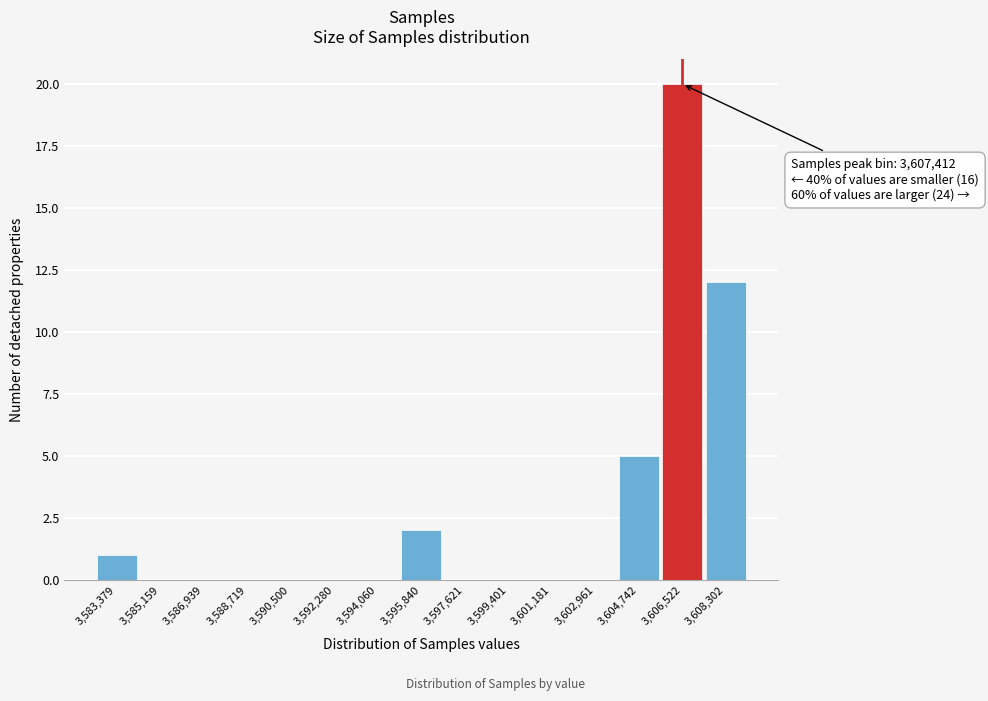

Reading left to right, list all the values displayed in this chart.

3,583,379=1	3,585,159=0	3,586,939=0	3,588,719=0	3,590,500=0	3,592,280=0	3,594,060=0	3,595,840=2	3,597,621=0	3,599,401=0	3,601,181=0	3,602,961=0	3,604,742=5	3,606,522=20	3,608,302=12